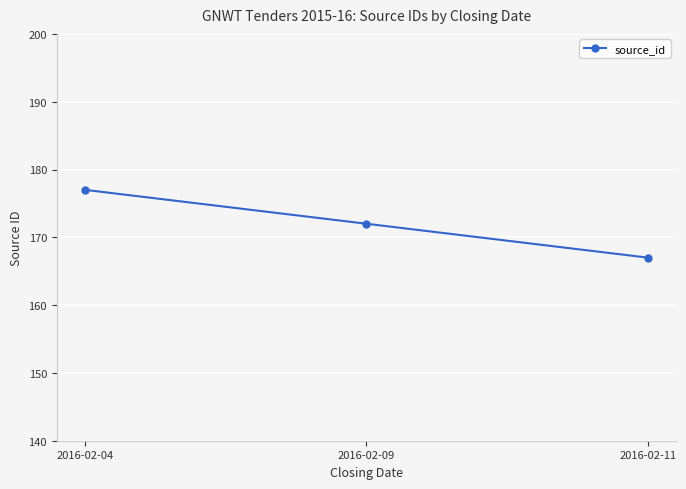

Reading right to left, extract all data points from this chart.

2016-02-11=167	2016-02-09=172	2016-02-04=177